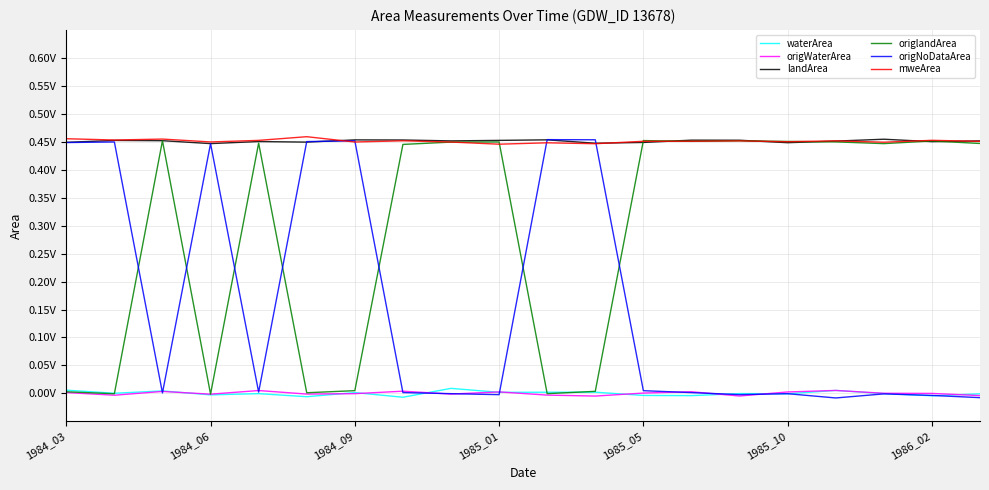

At which label does origWaterArea reach its minimum?

11